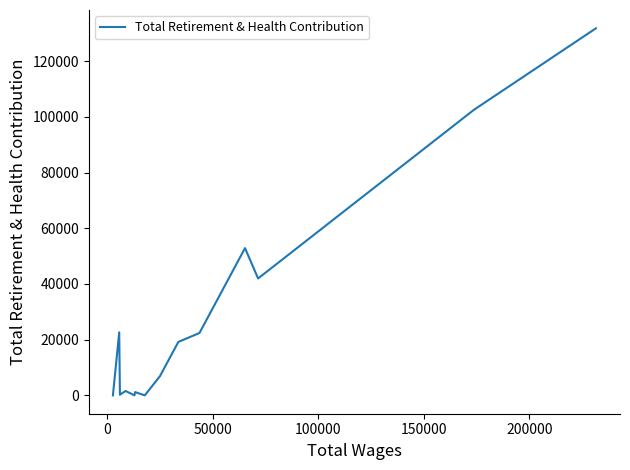

What is the difference between the second highest and minimum values?

102564